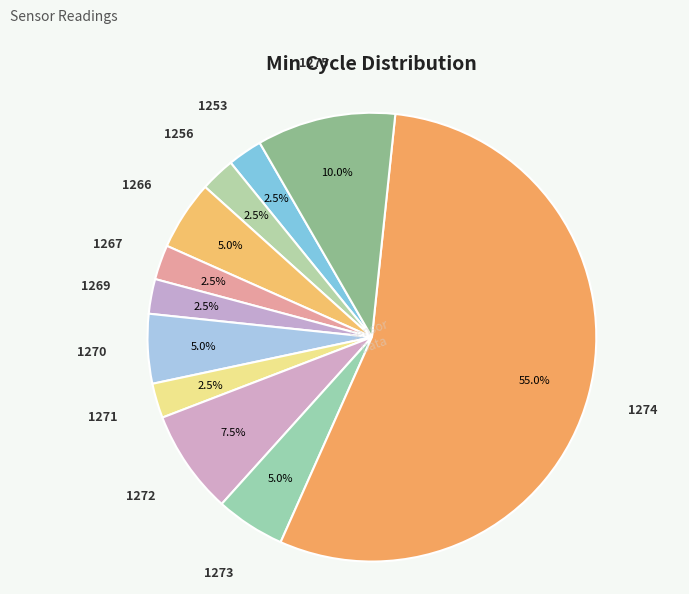

What is the largest slice in the pie chart?

1274